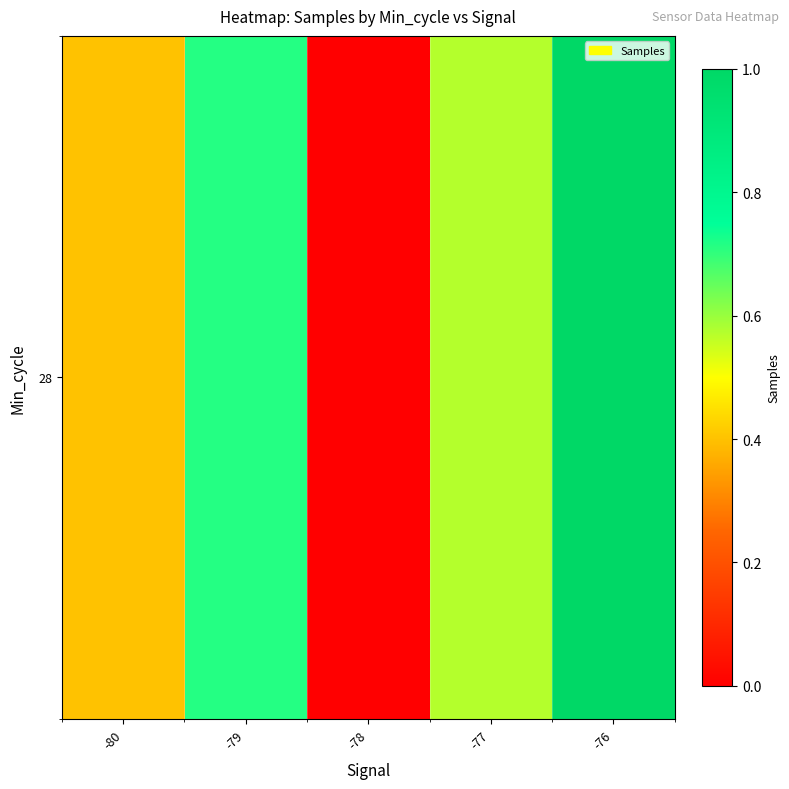

Which label corresponds to the smallest value in the chart?

-78